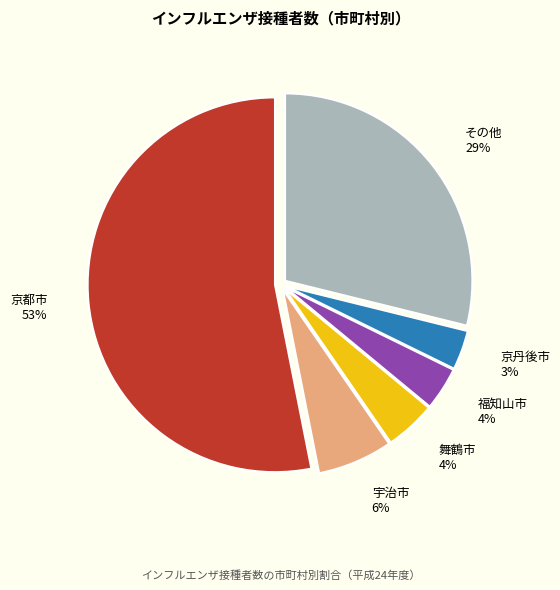

To the nearest percent, what is the combined percentage of 京都市 and 京丹後市?

57%